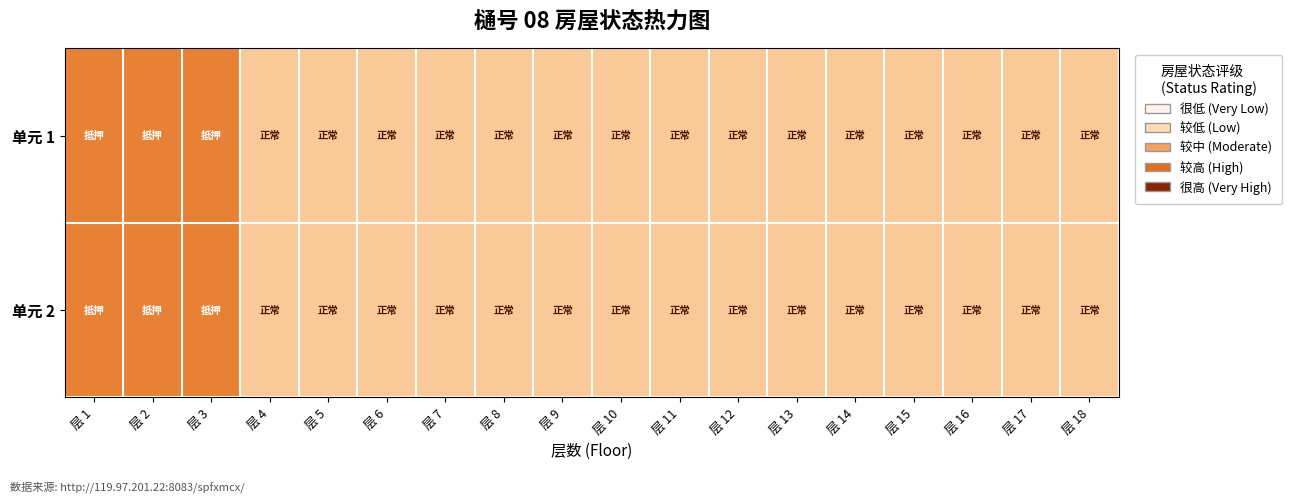

What is the total value across all series at 层 8?

4